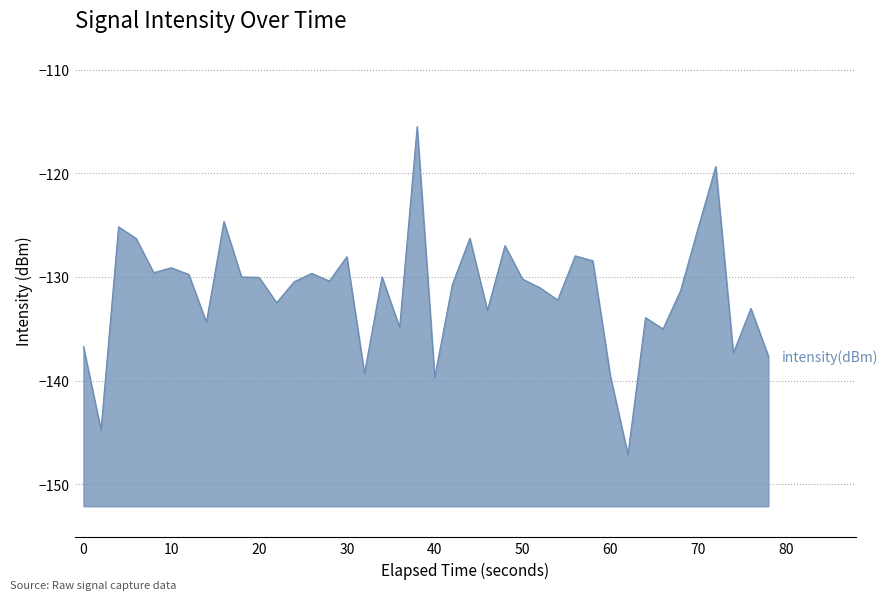

What is the difference between the maximum and minimum values?

31.6